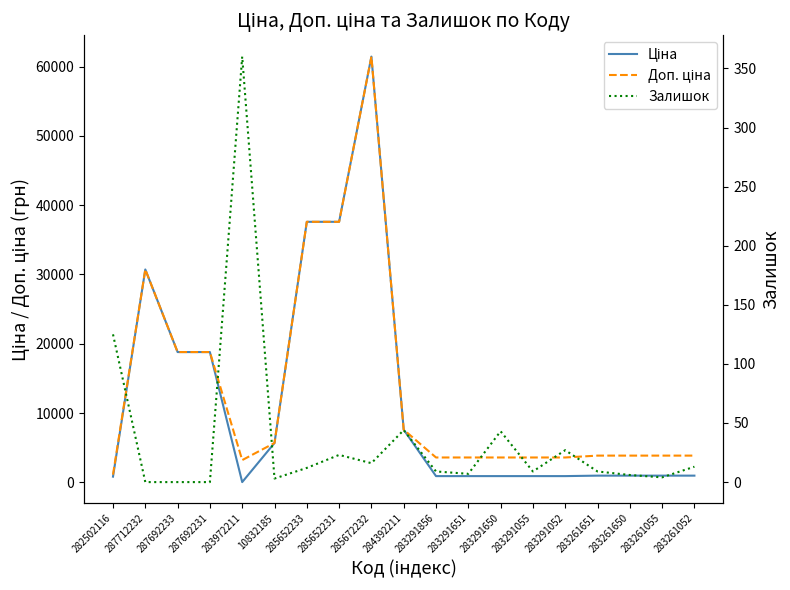

Is it true that Ціна equals 580.3 at 283291856?

False